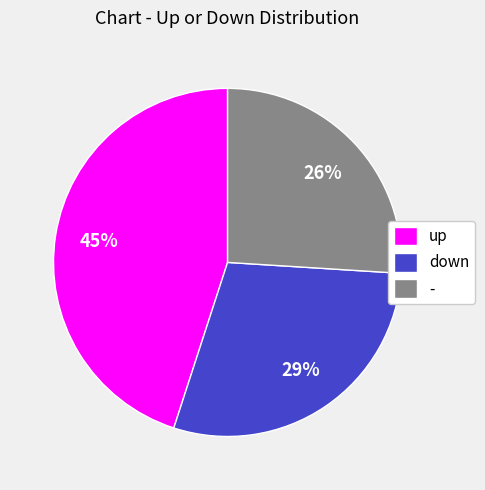

What is the ratio of the value at - to the value at up?

0.6